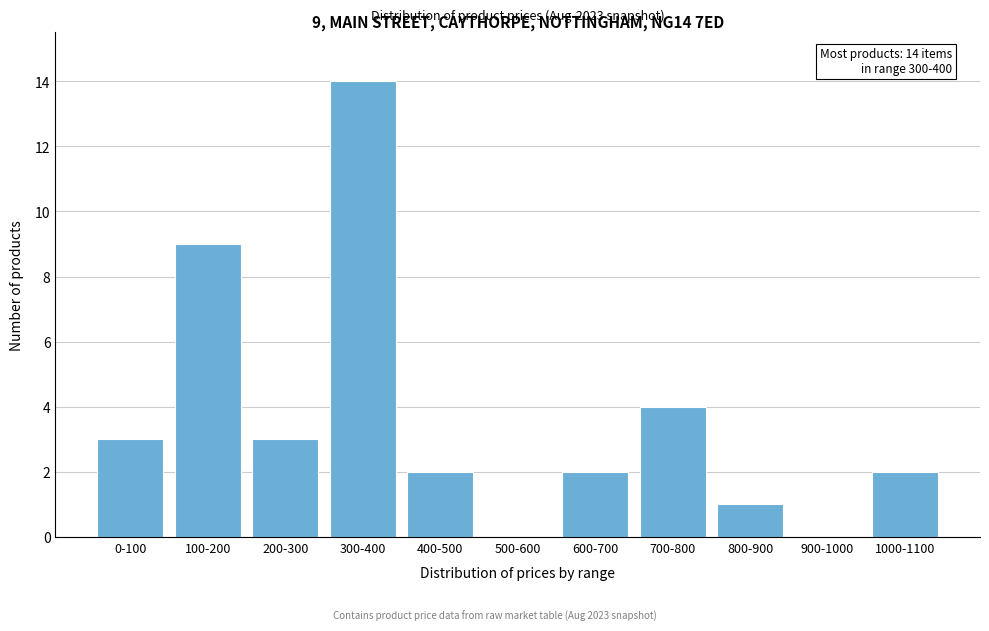

Reading left to right, list all the values displayed in this chart.

0-100=3	100-200=9	200-300=3	300-400=14	400-500=2	500-600=0	600-700=2	700-800=4	800-900=1	900-1000=0	1000-1100=2